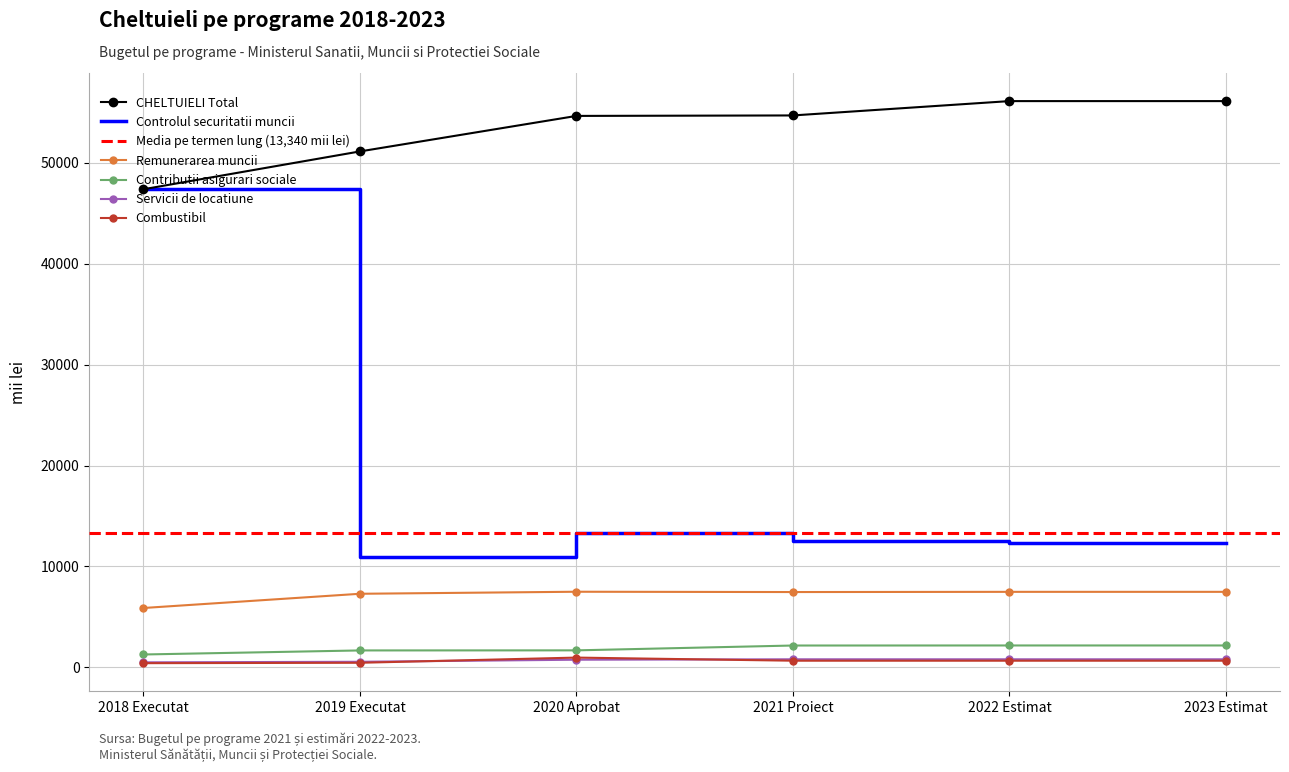

Which series has the largest range (max minus min)?

Controlul securitatii muncii